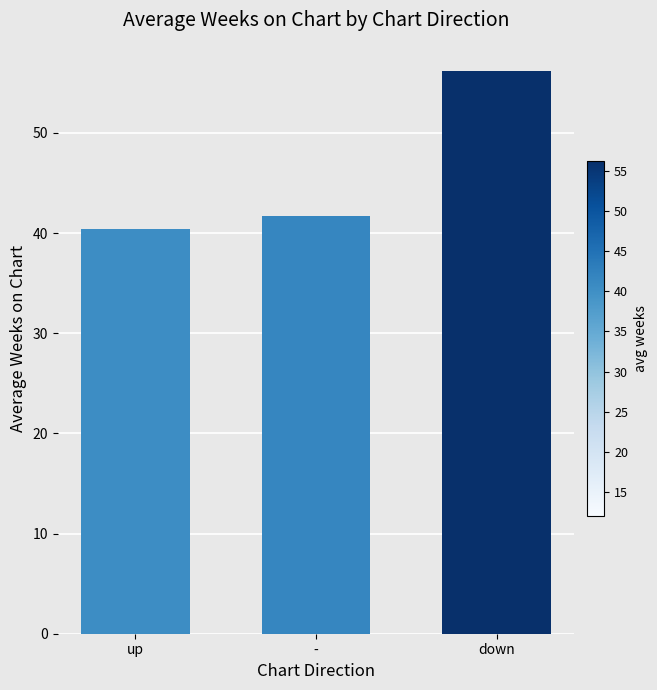

What is the smallest value displayed?

40.5